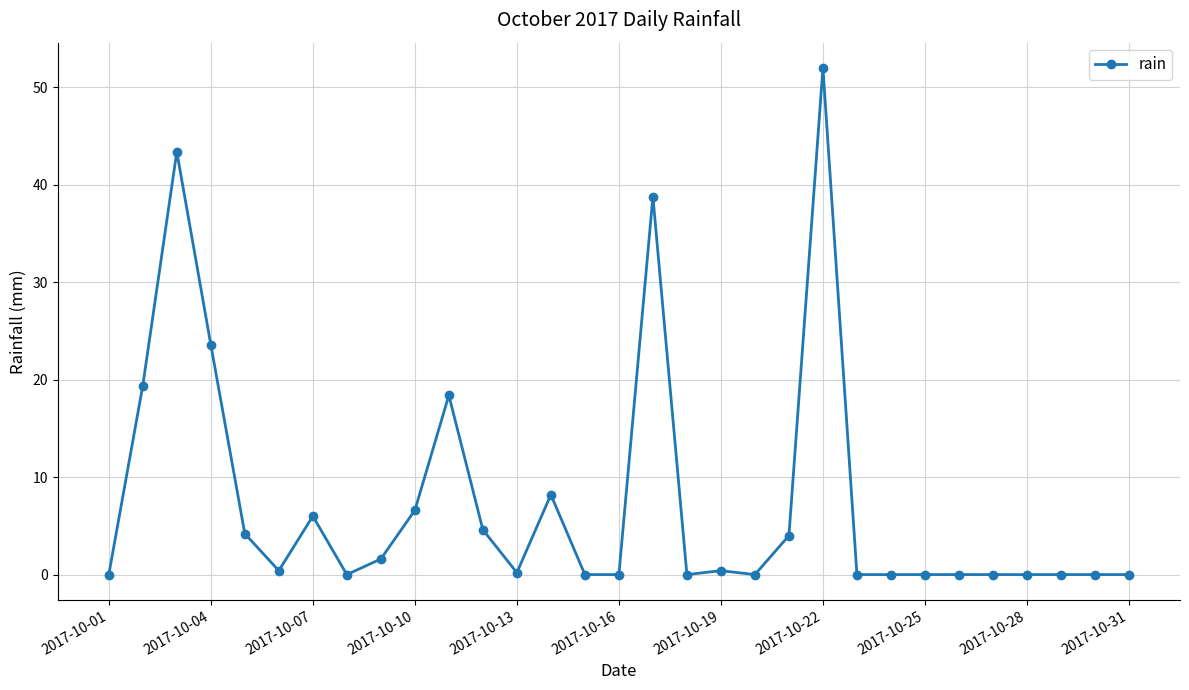

True or false: the data has more than 1 interior local peaks.

True